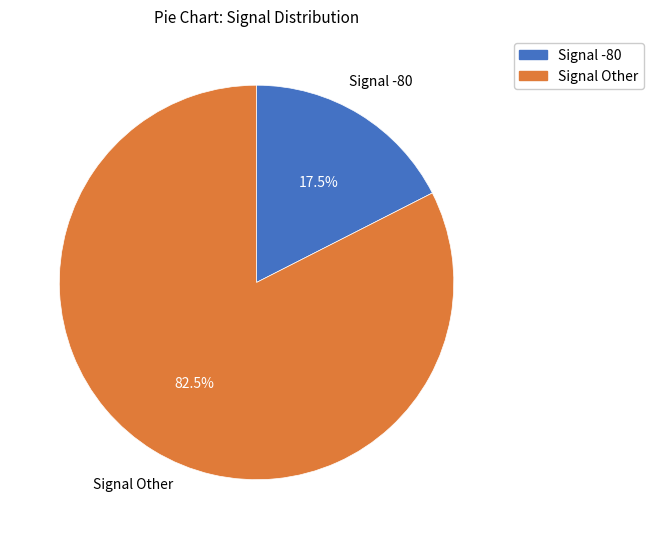

Which slice represents more than half of the pie?

Signal Other